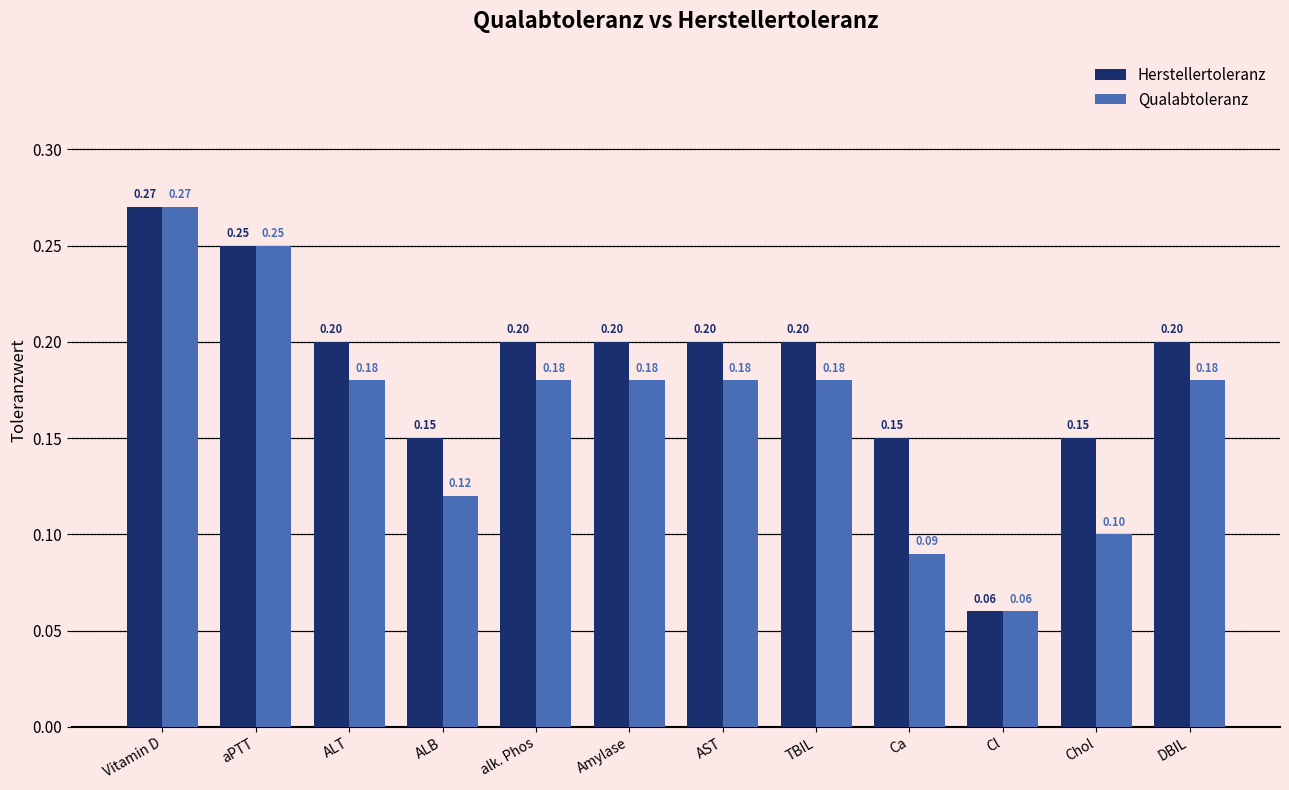

Is the value of Qualabtoleranz at DBIL greater than the value of Herstellertoleranz at Amylase?

No